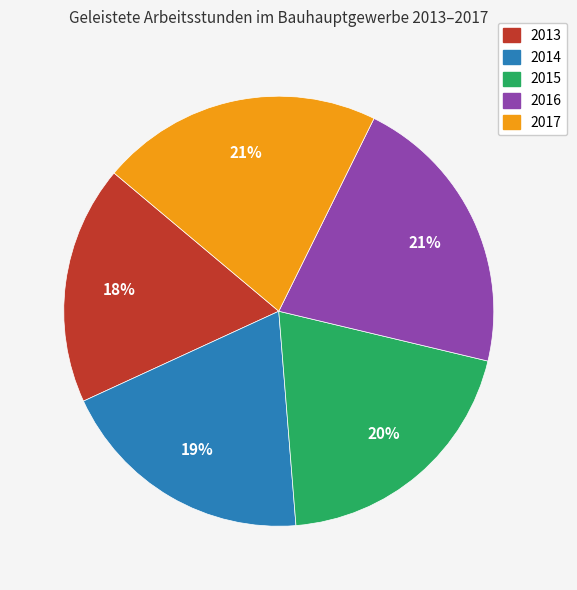

Does 2017 account for over 50% of the chart?

No